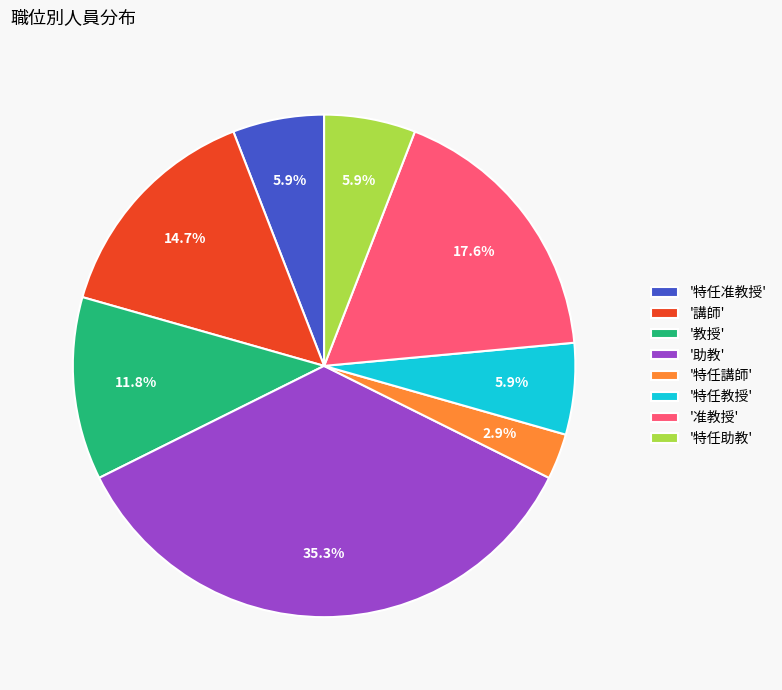

Which slice is the largest?

'助教'